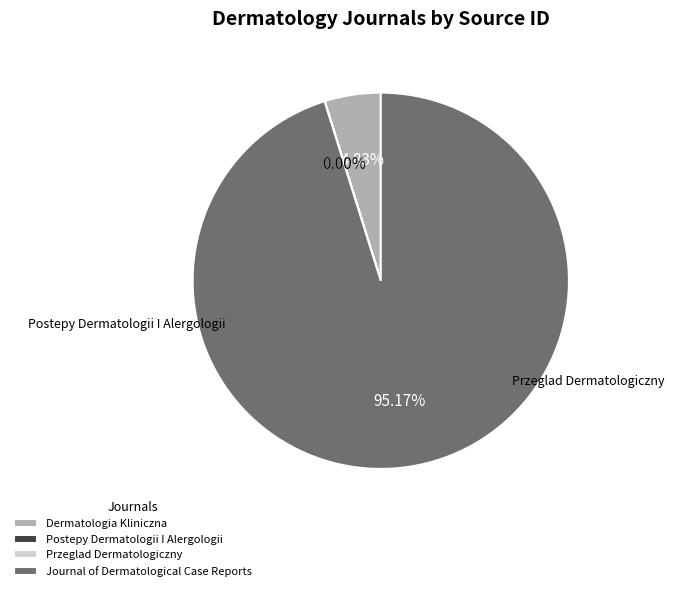

The Postepy Dermatologii I Alergologii slice represents 7% of the pie. True or false?

False